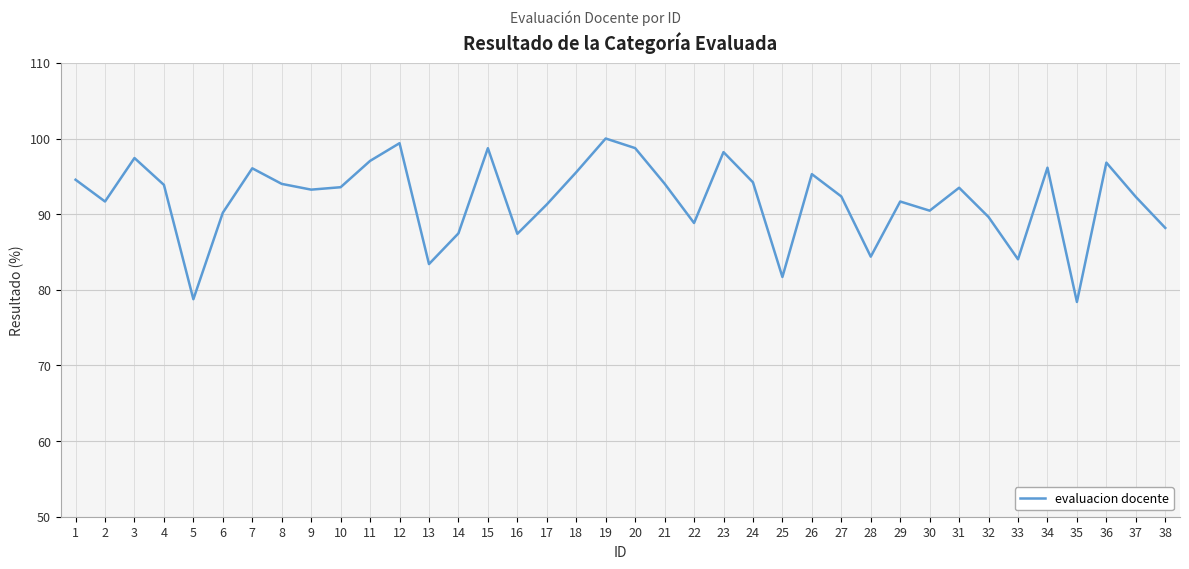

What is the minimum value shown in the chart?

78.4